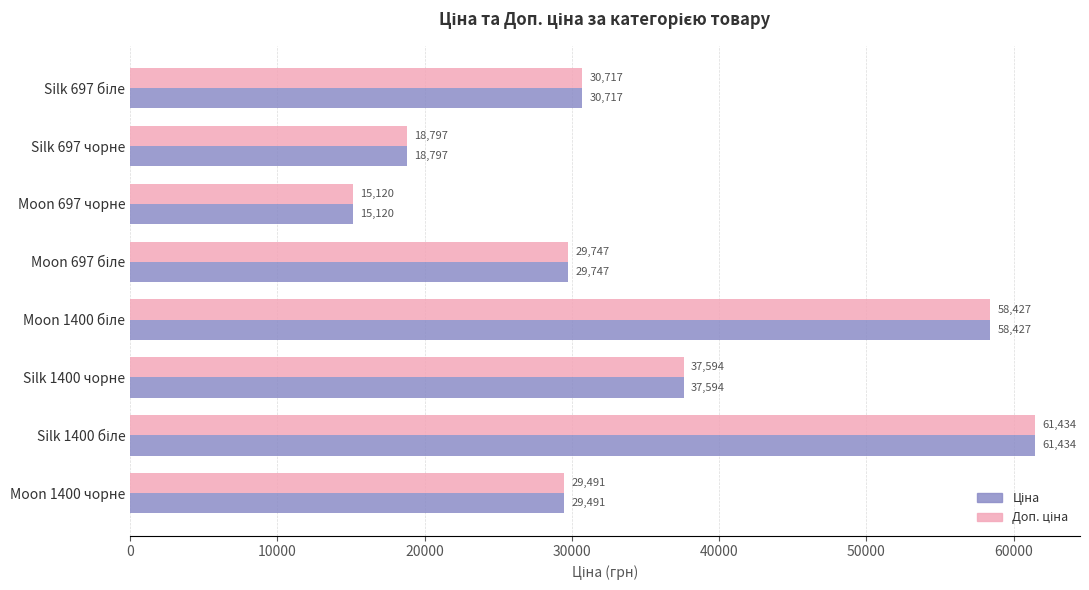

What is the greatest value displayed?

61434.3